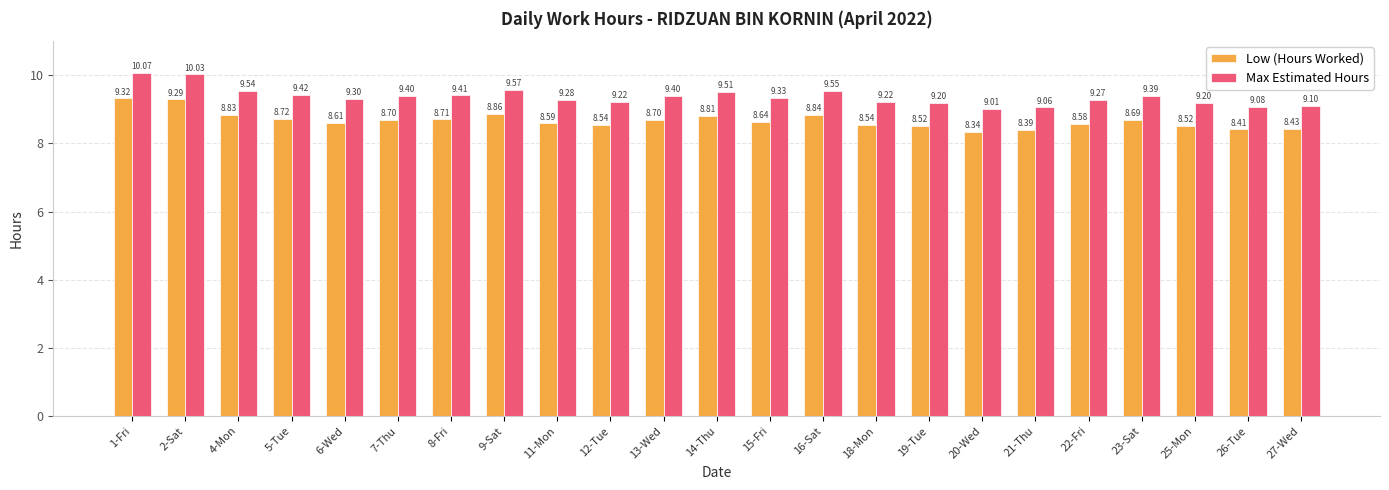

At 15-Fri, list the series in order from largest to smallest.

Max Estimated Hours, Low (Hours Worked)